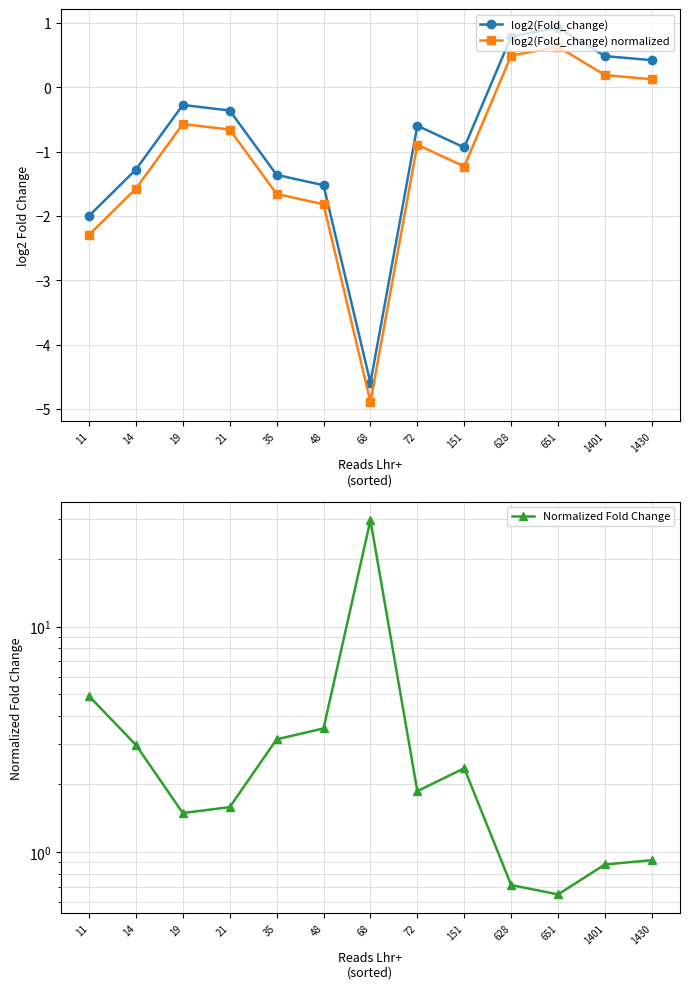

Where does the log2(Fold_change) series first go above 0?

628